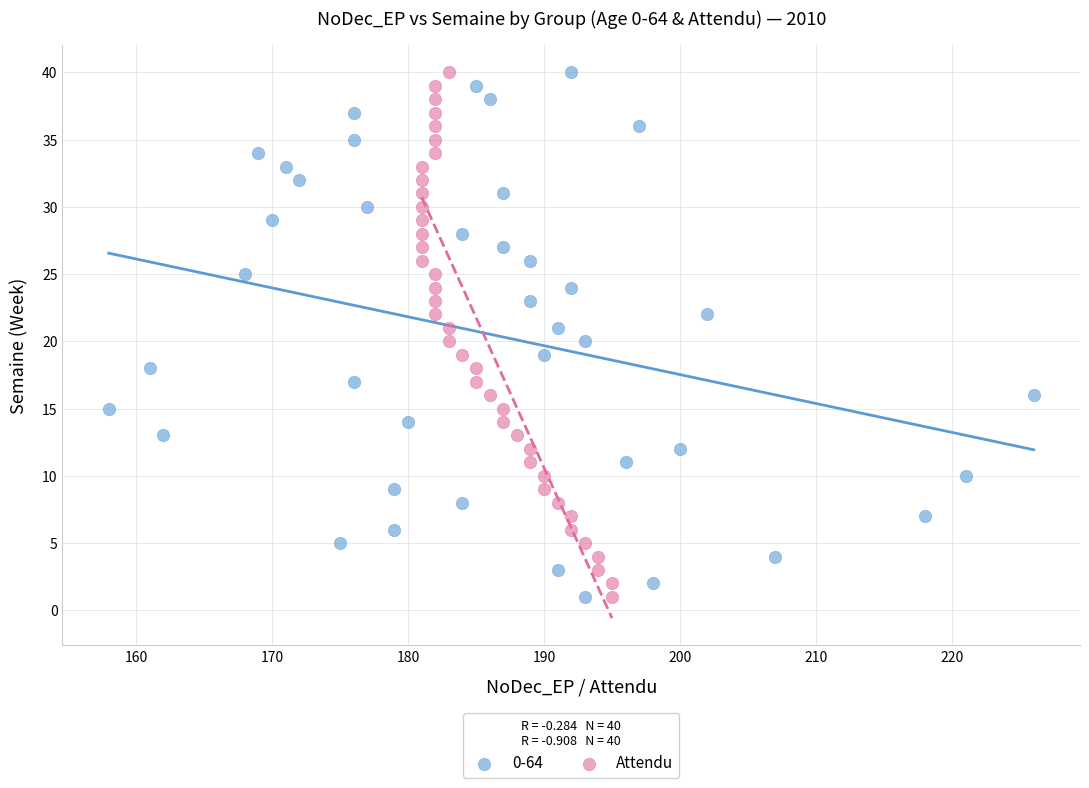

What are all the series names shown in the legend?

0-64, Attendu